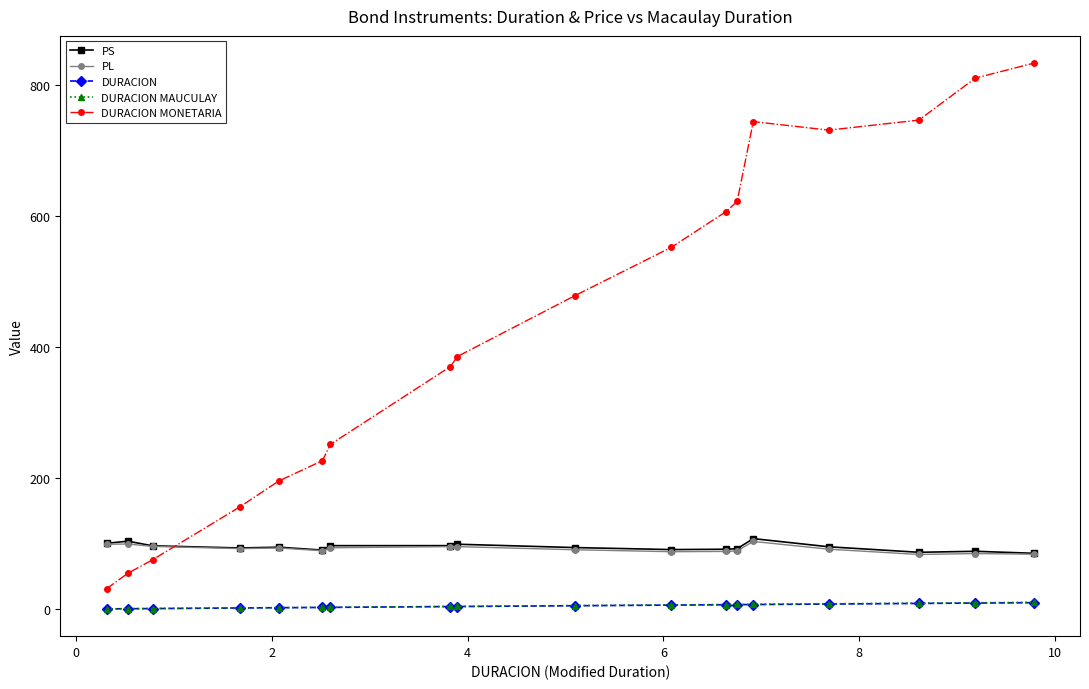

Which series has the largest total across all categories?

DURACION MONETARIA